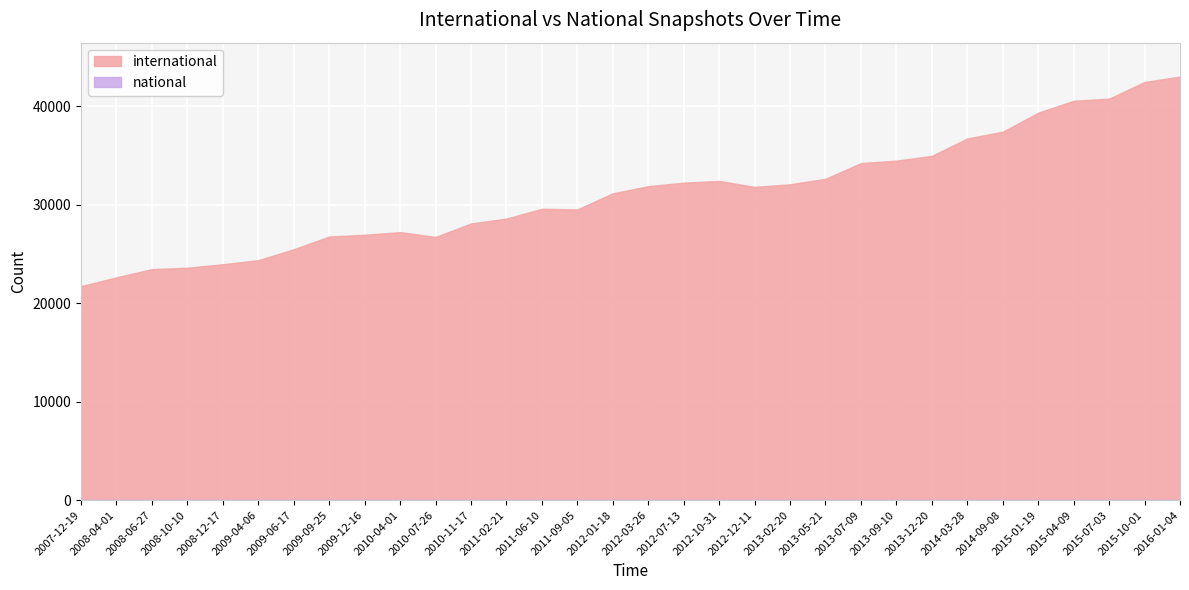

How many data points in international are less than 31819?

16